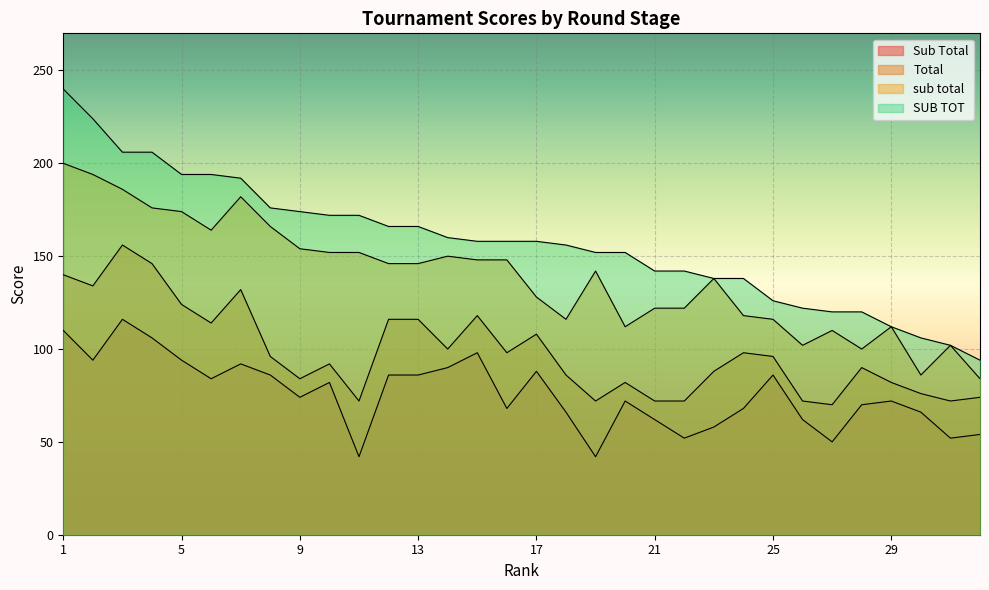

Where does the sub total series first go above 146?

1